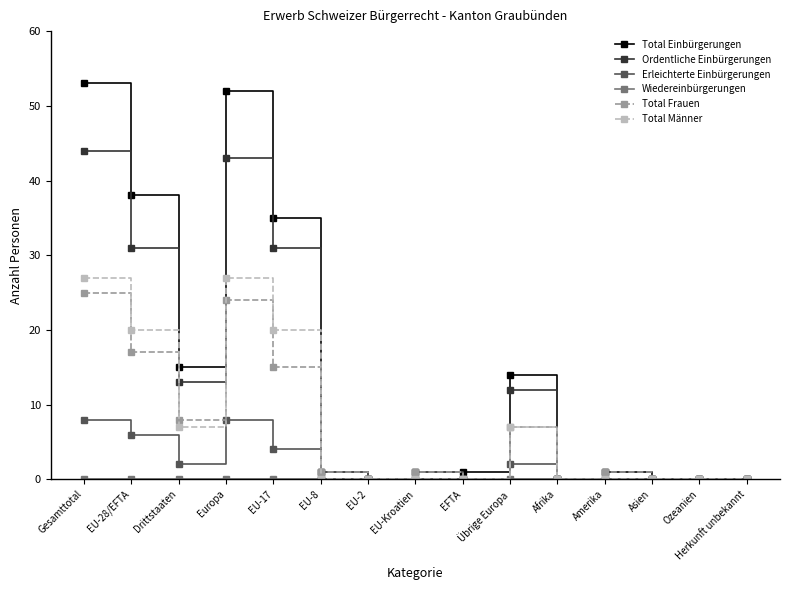

At how many categories does at least one series exceed 24?

4